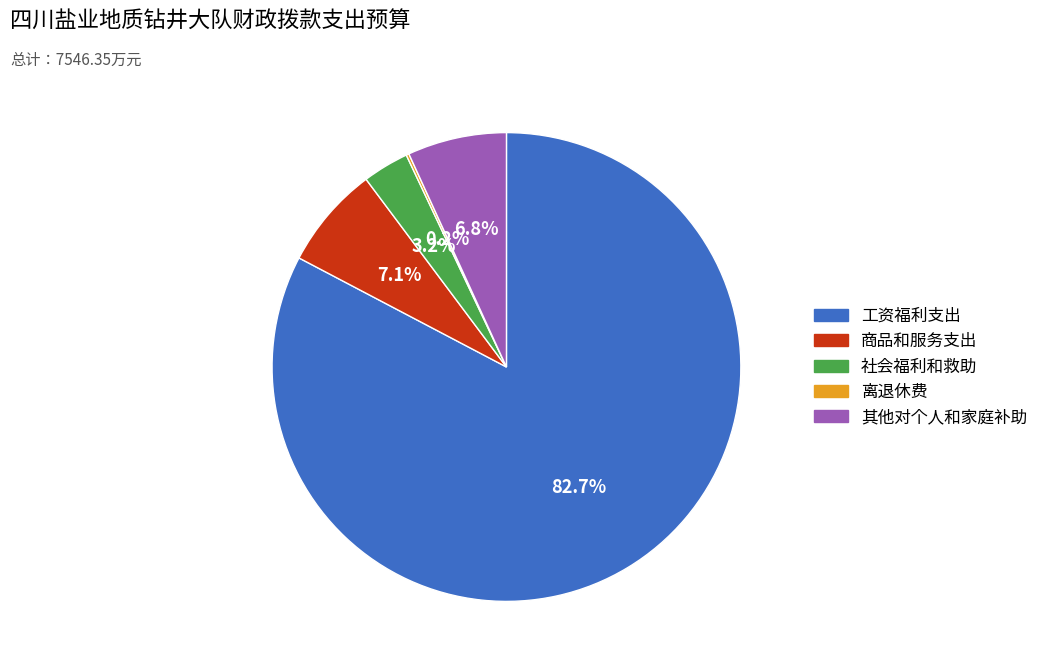

Combined, what portion of the pie is 商品和服务支出 and 其他对个人和家庭补助?

13.9%